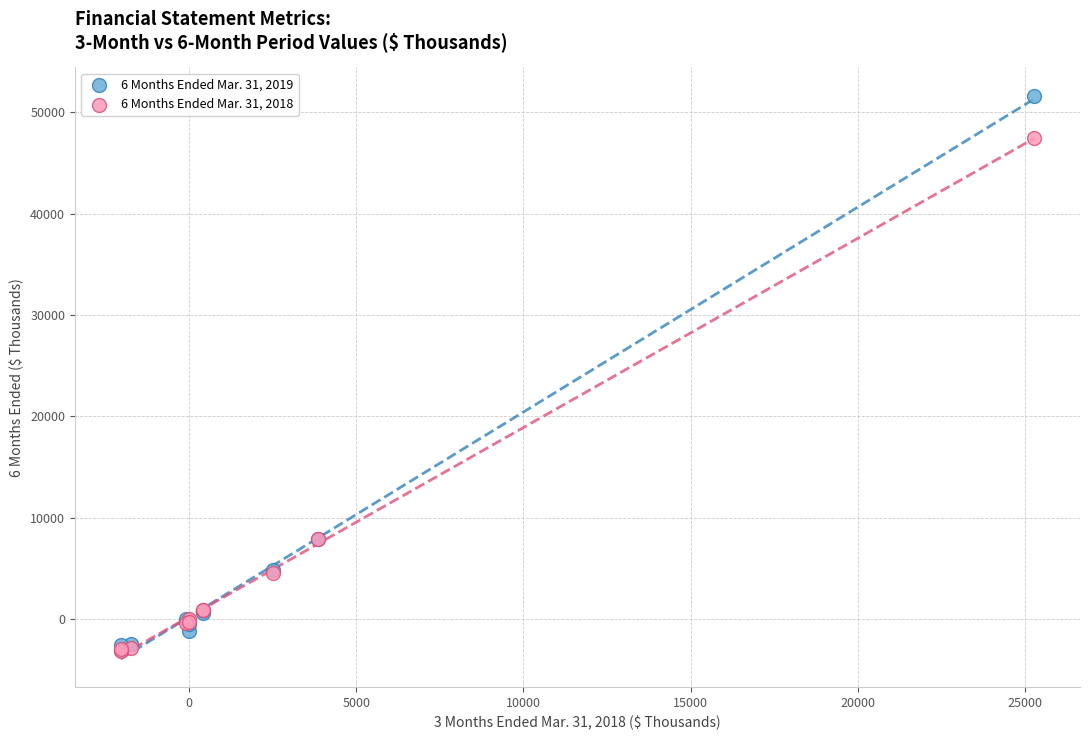

Which series contains the highest Y value?

6 Months Ended Mar. 31, 2019